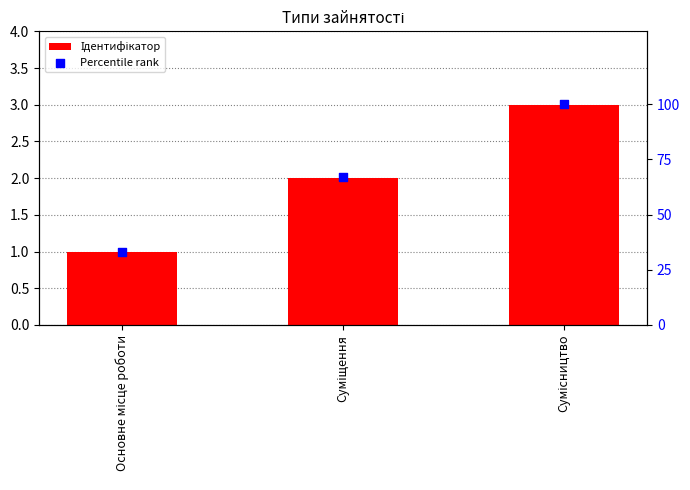

Which series has the largest Y range (max minus min)?

Percentile rank